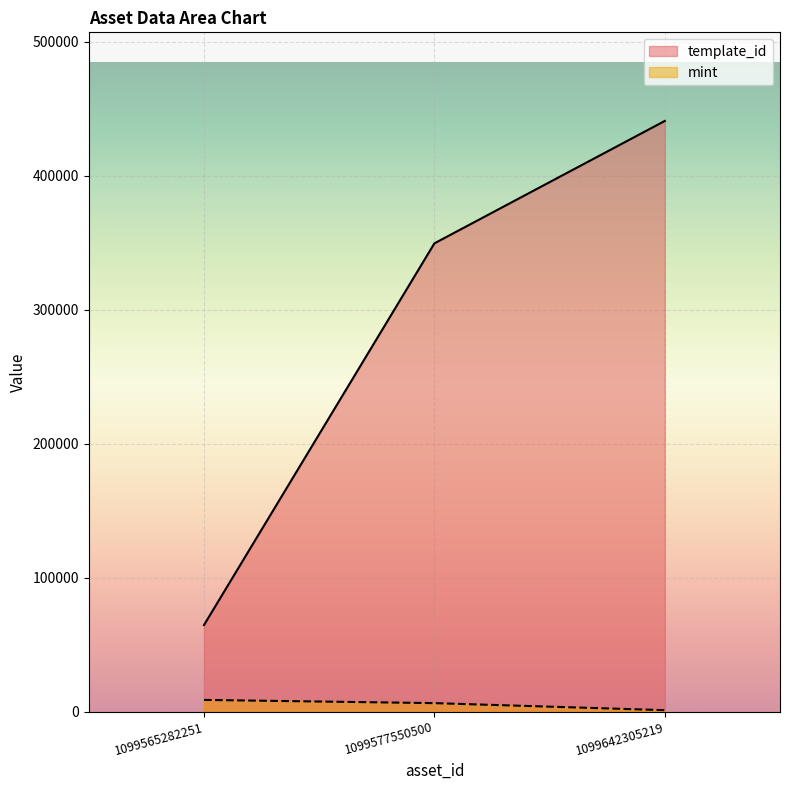

Rank the categories by template_id value from lowest to highest.

1099565282251, 1099577550500, 1099642305219